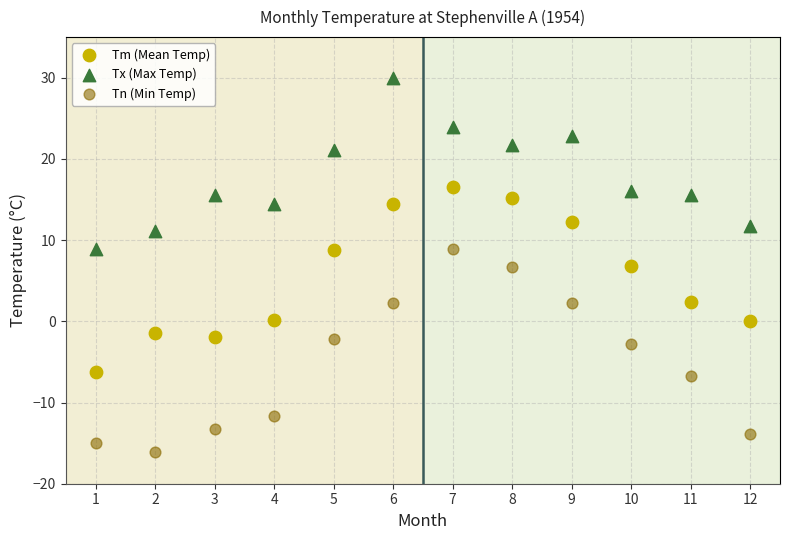

Across all data points, what is the range of X values (max minus min)?

11.0